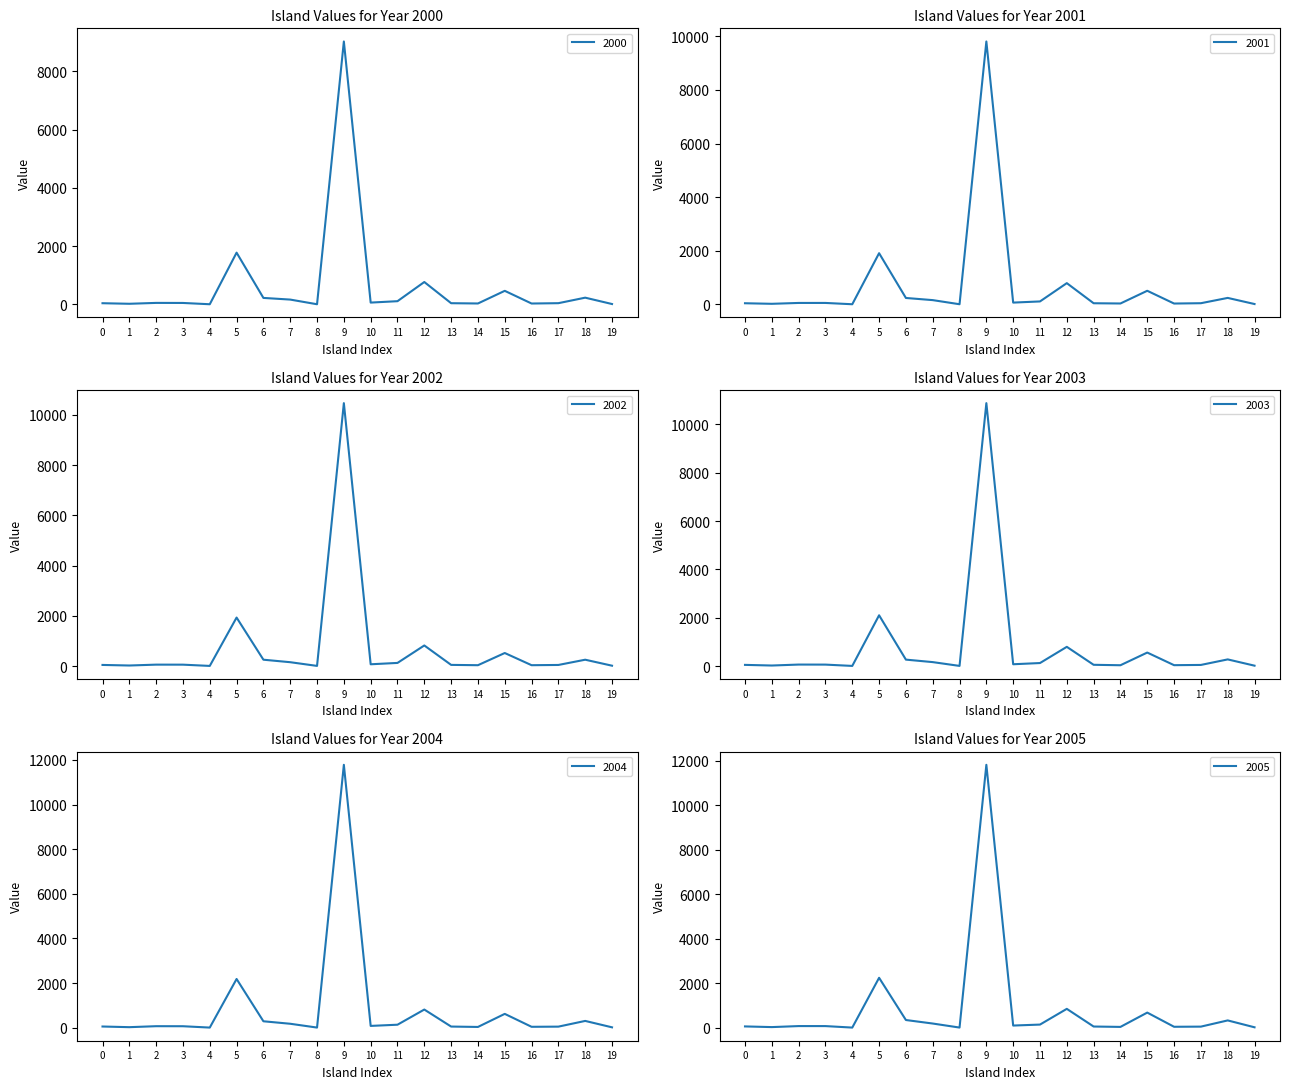

What position from the right is Crete?

11